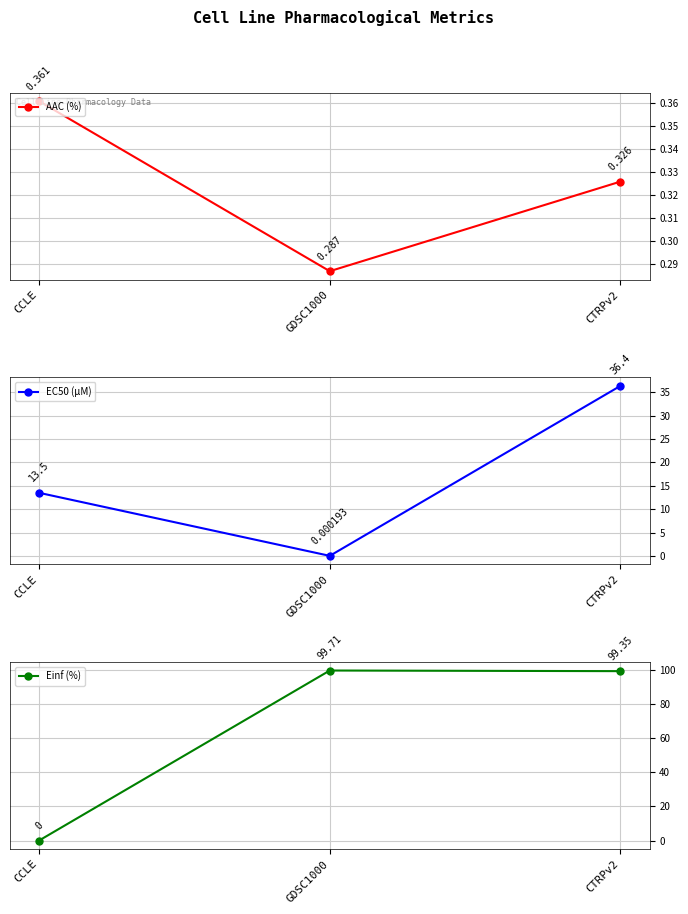

The value of Einf (%) at GDSC1000 is 32.5. True or false?

False